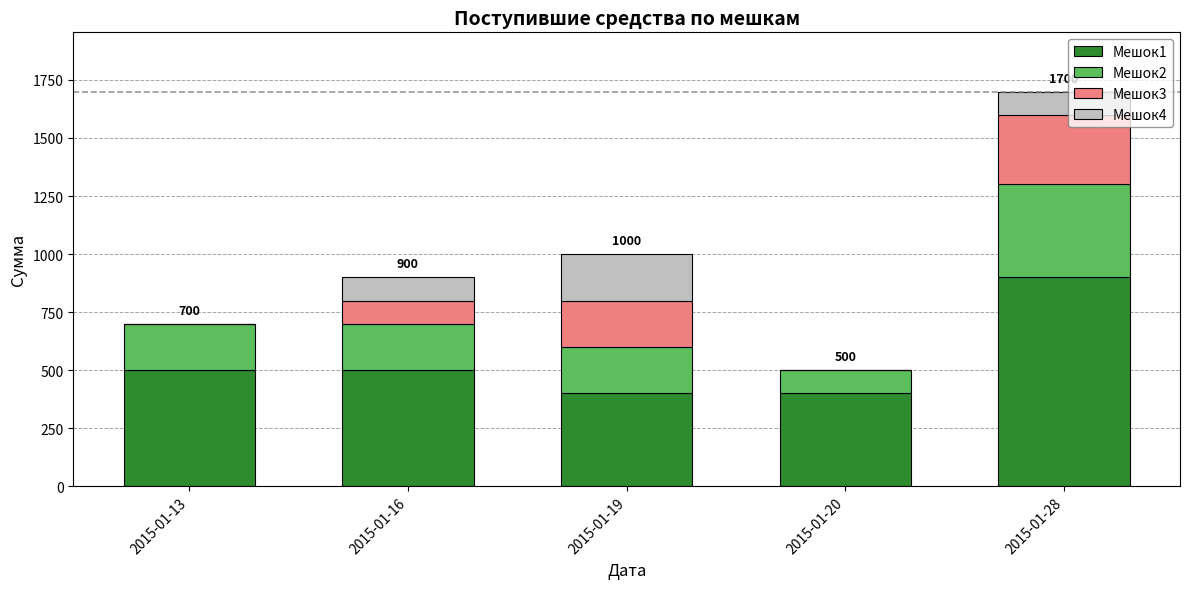

At which category is the sum across all series the highest?

2015-01-28